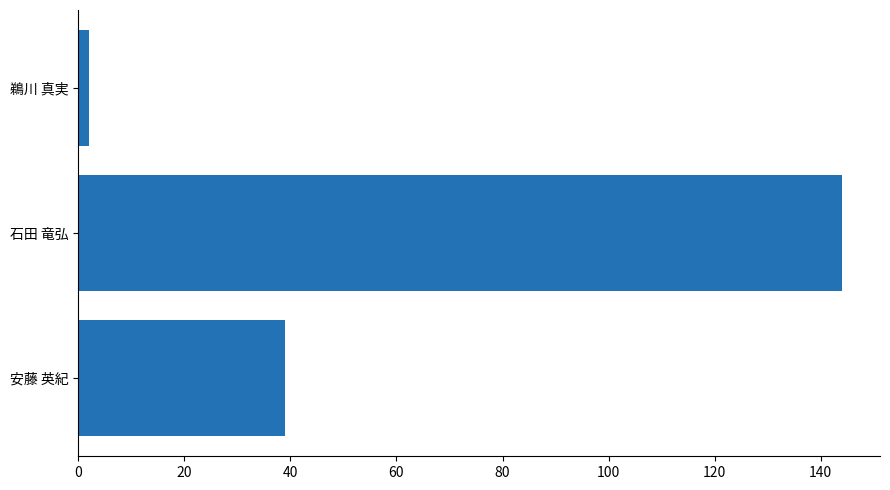

Reading top to bottom, list all the values displayed in this chart.

鵜川 真実=2	石田 竜弘=144	安藤 英紀=39